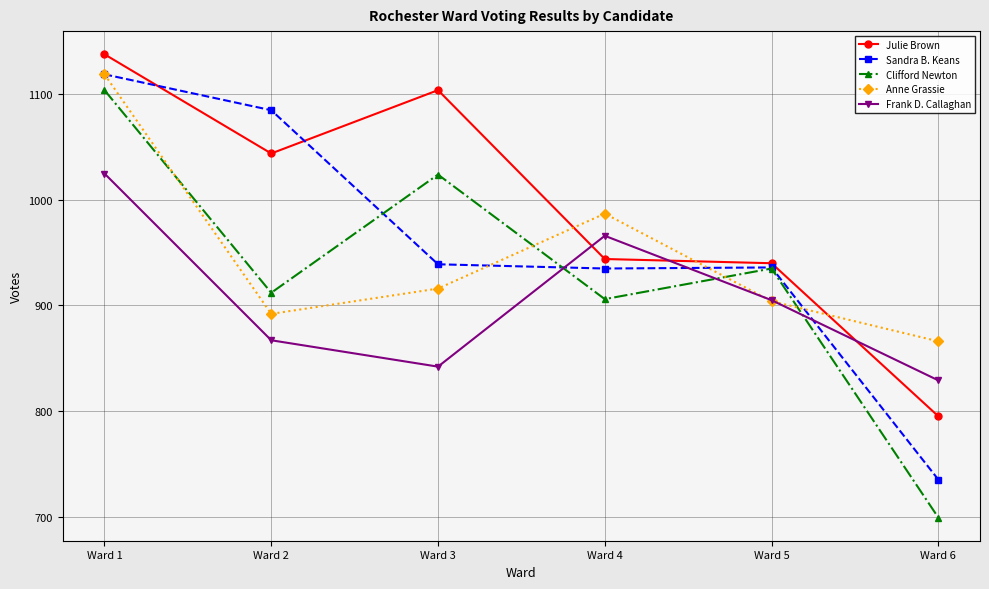

What is the value of the Clifford Newton point at the 2nd from the left?

912